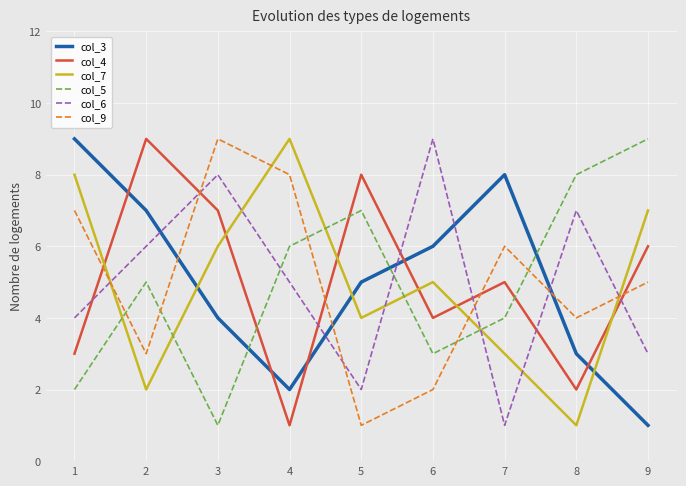

What is the sum of all col_9 values?

45